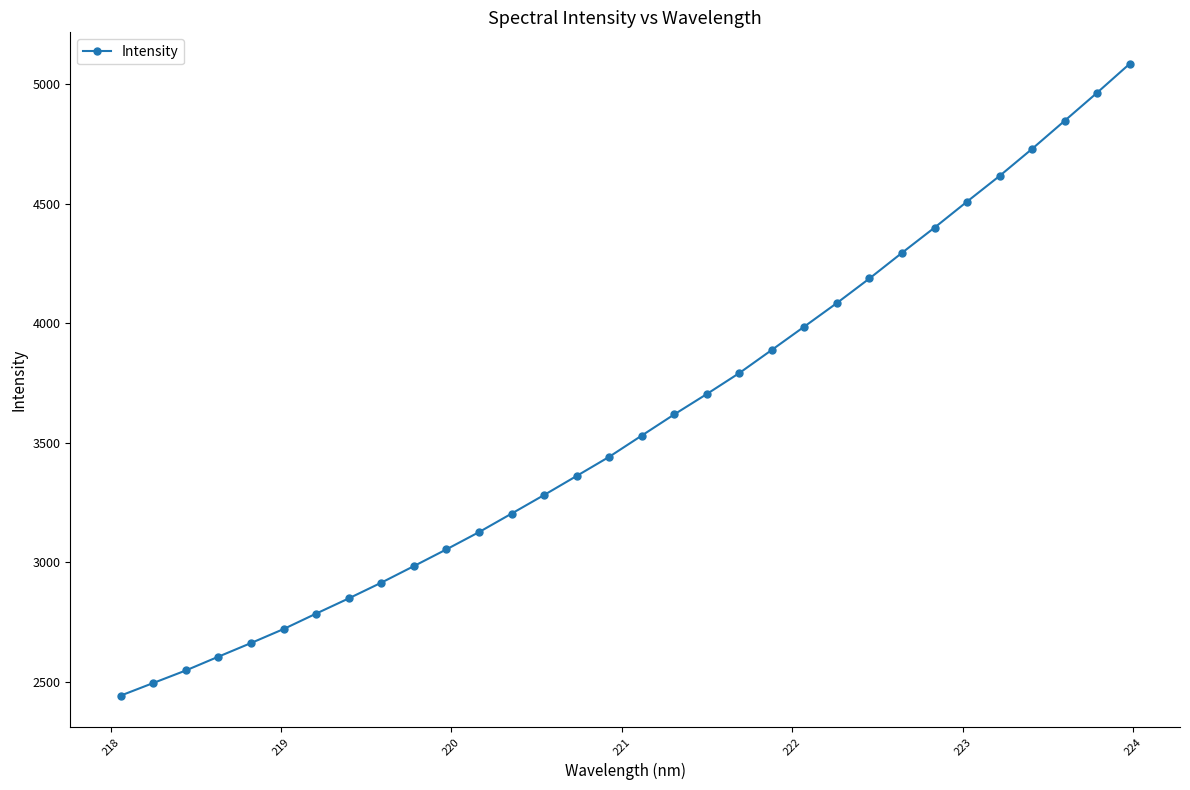

What is the minimum value shown in the chart?

2442.3